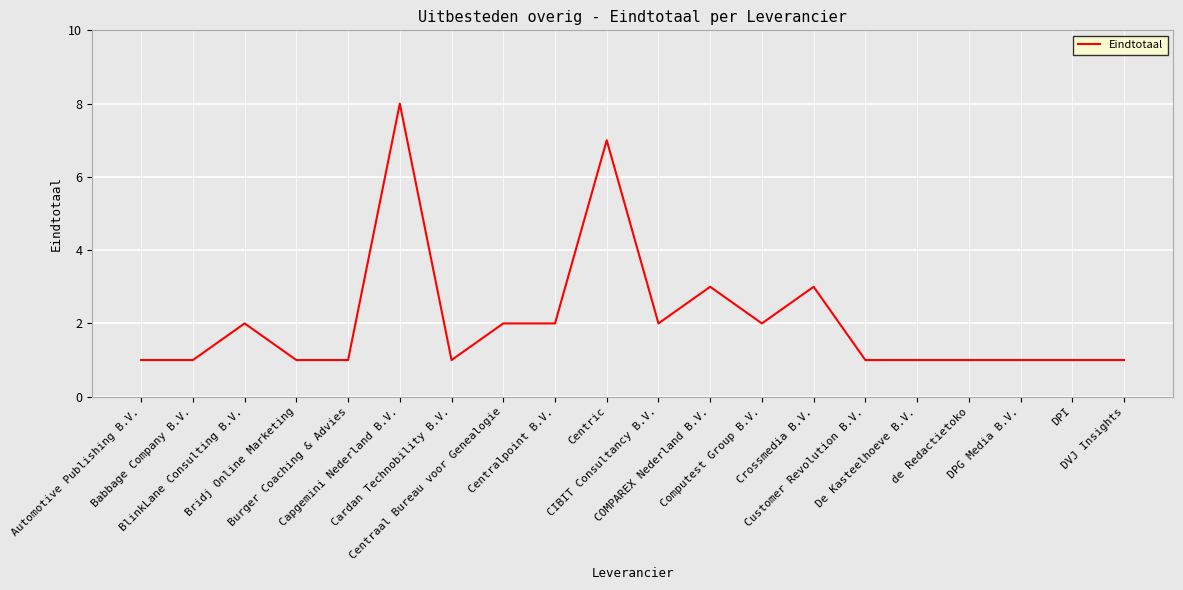

What is the difference between the maximum and minimum values?

7